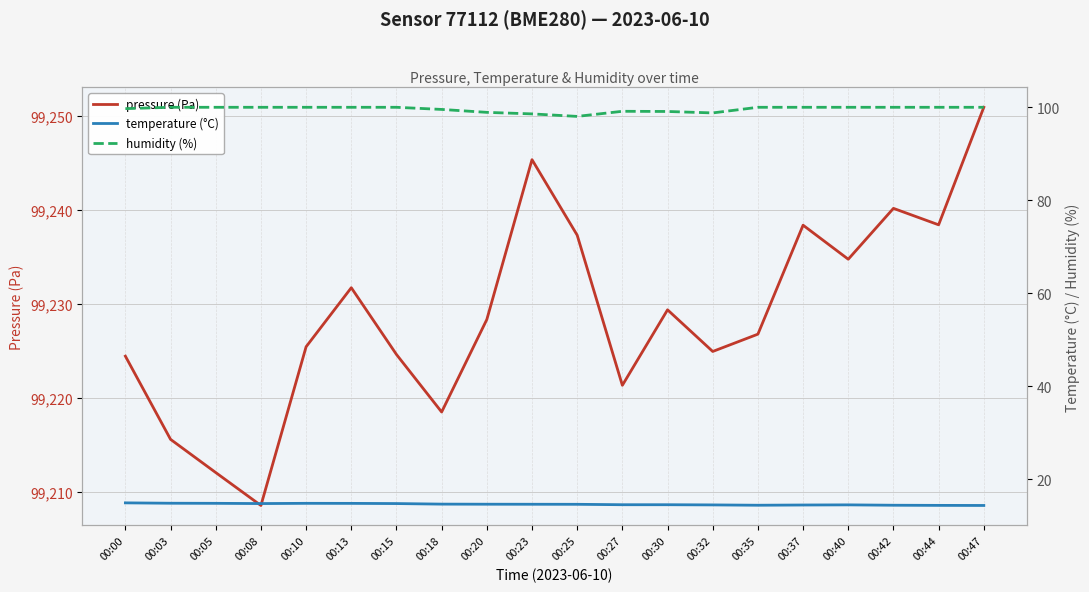

At which category does the chart reach its minimum across all series?

00:47